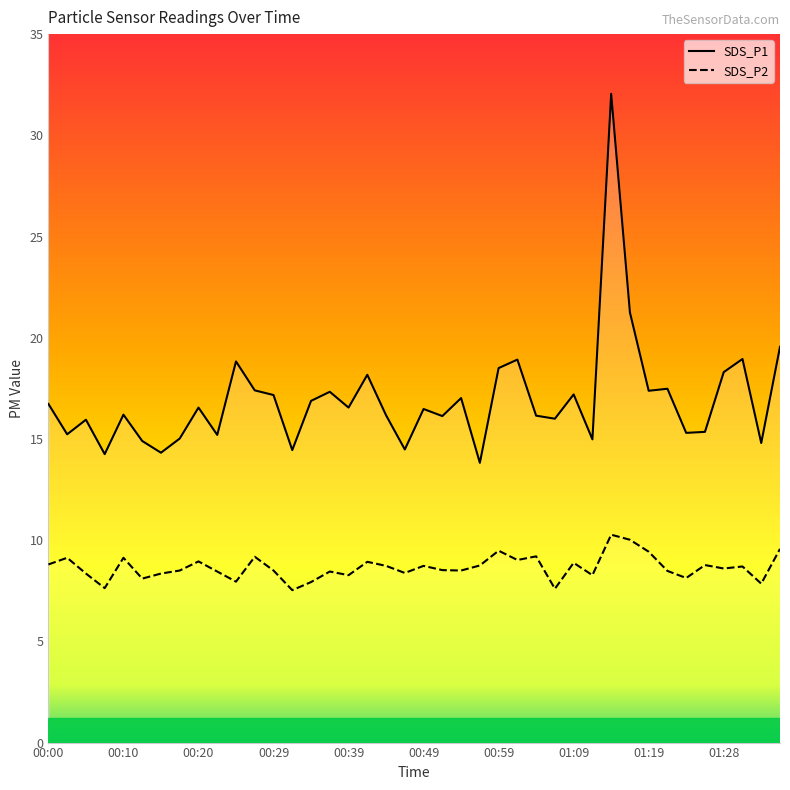

At 01:36, list the series in order from smallest to largest.

SDS_P2, SDS_P1